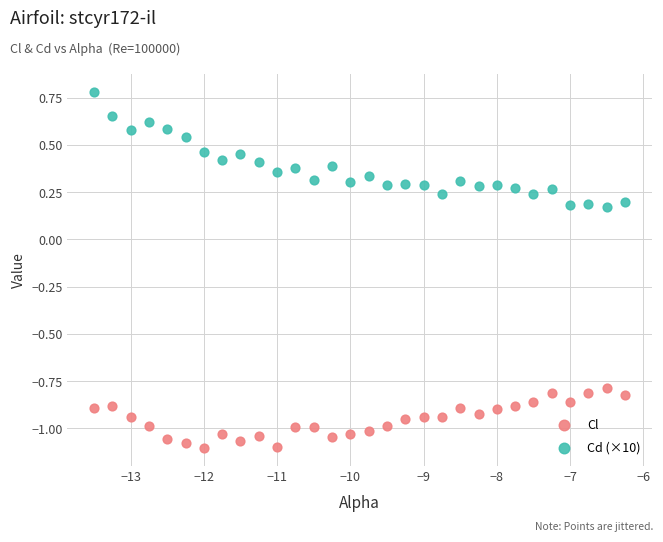

Which series reaches the maximum Y coordinate?

Cd (×10)